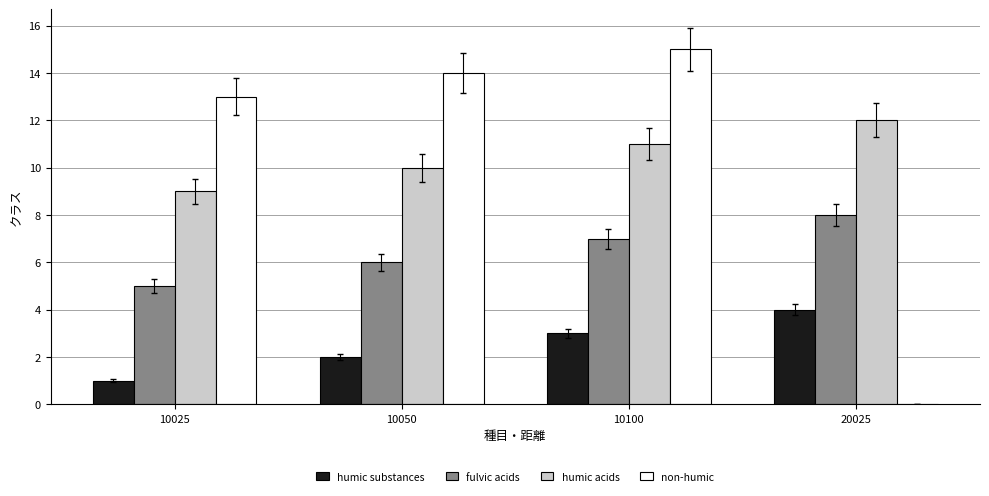

Is the value of non-humic at 10025 greater than the value of fulvic acids at 20025?

Yes